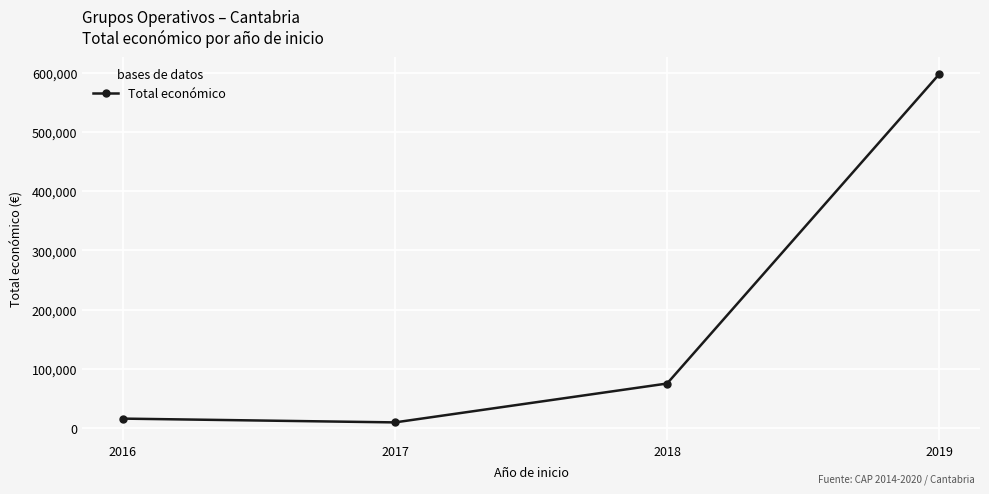

Is it true that the value at 2016 is 15980?

True